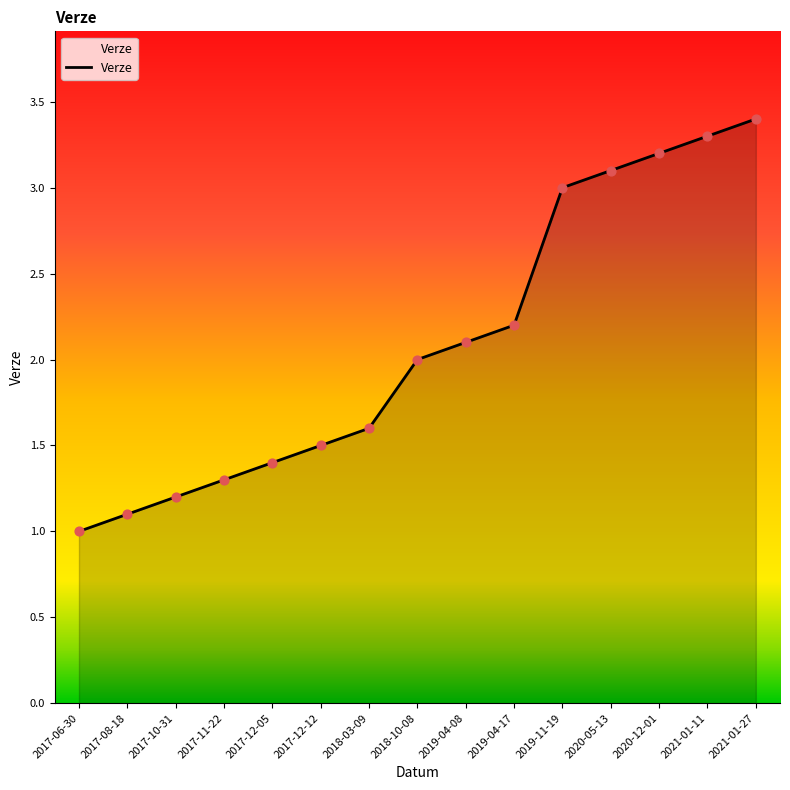

What is the change in value from 2017-12-12 to 2018-03-09?

+0.1